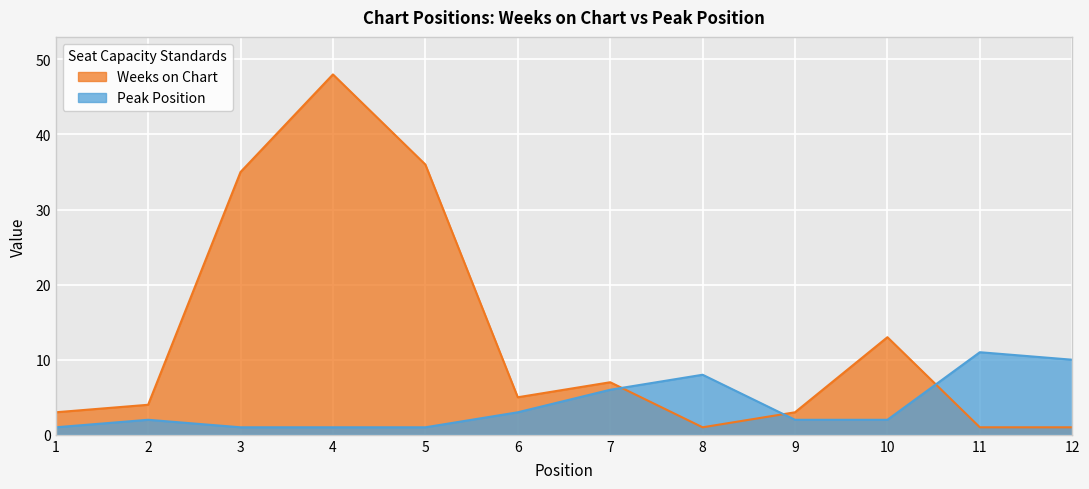

Which series ends up on top after the final intersection of Weeks on Chart and Peak Position?

Peak Position